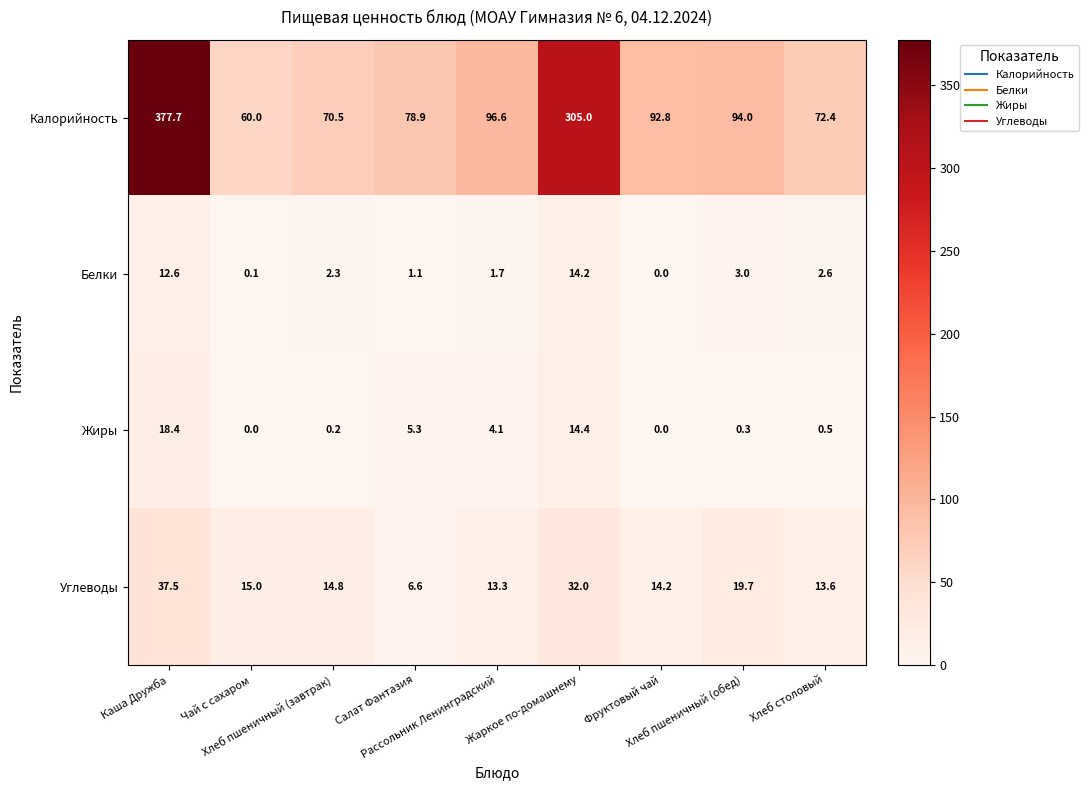

What is the total value across all series at Хлеб пшеничный (завтрак)?

87.8